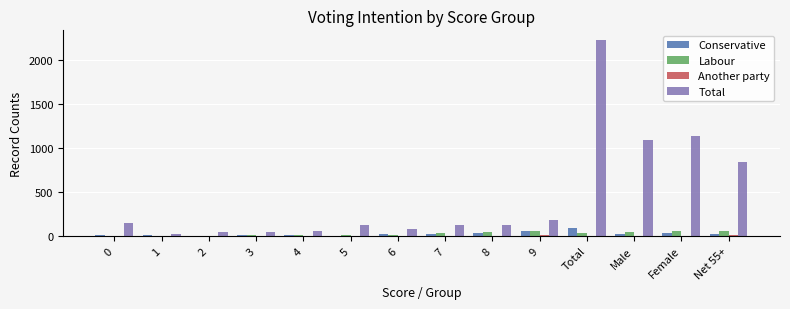

The value of Total at 9 is 111. True or false?

False